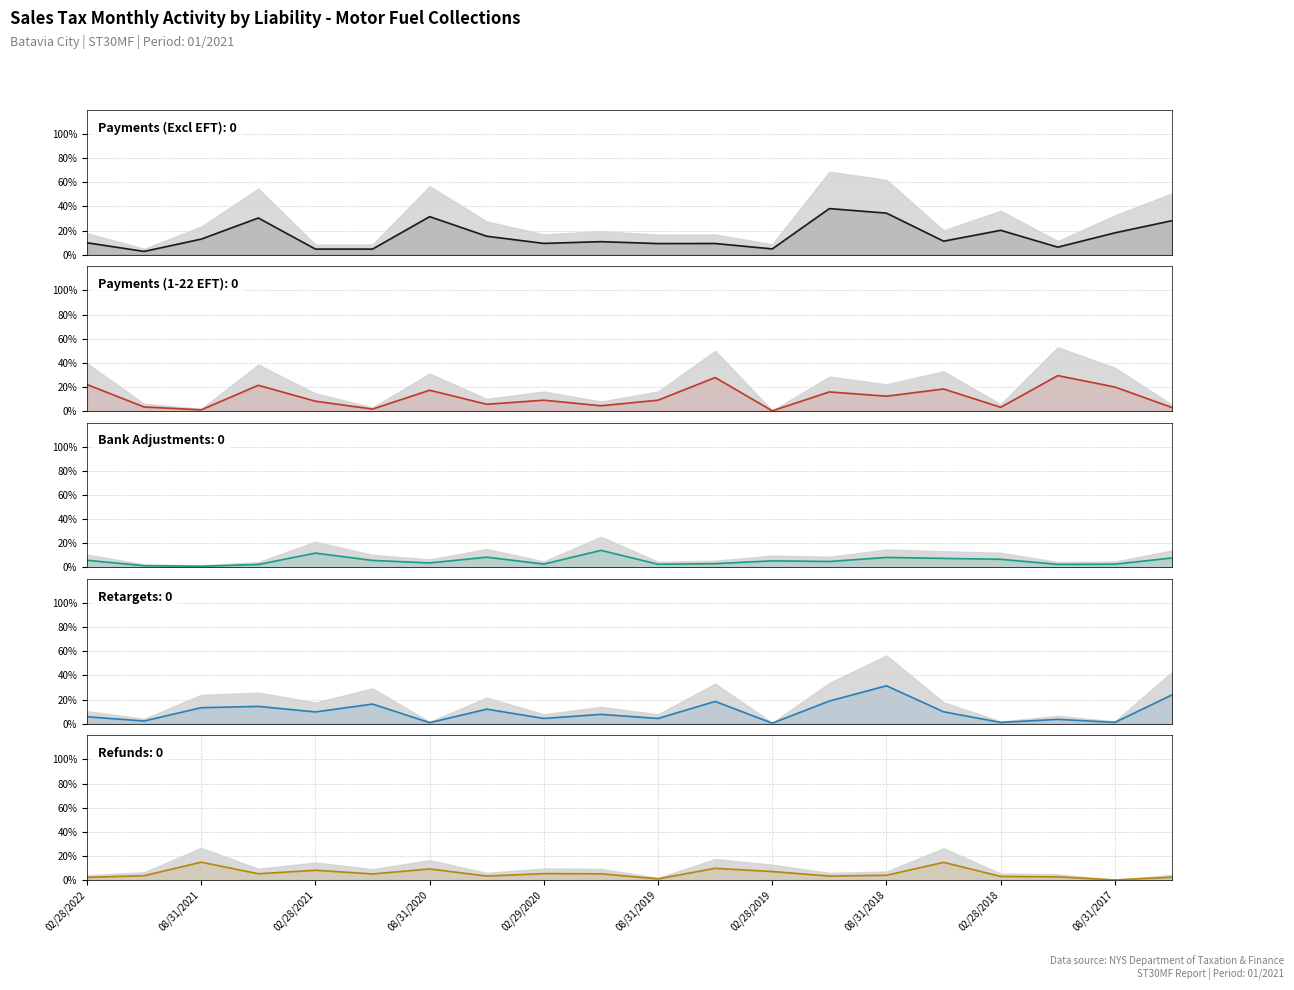

How many lines are shown in the chart?

5